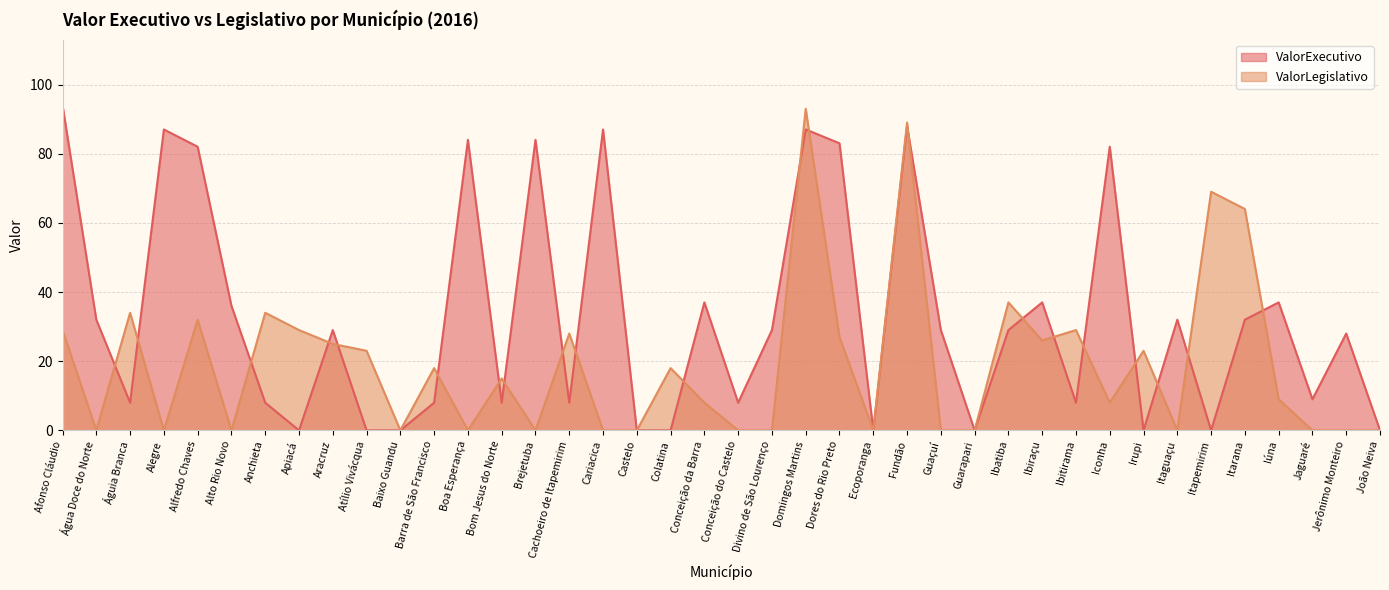

True or false: ValorExecutivo and ValorLegislativo cross at least once.

True